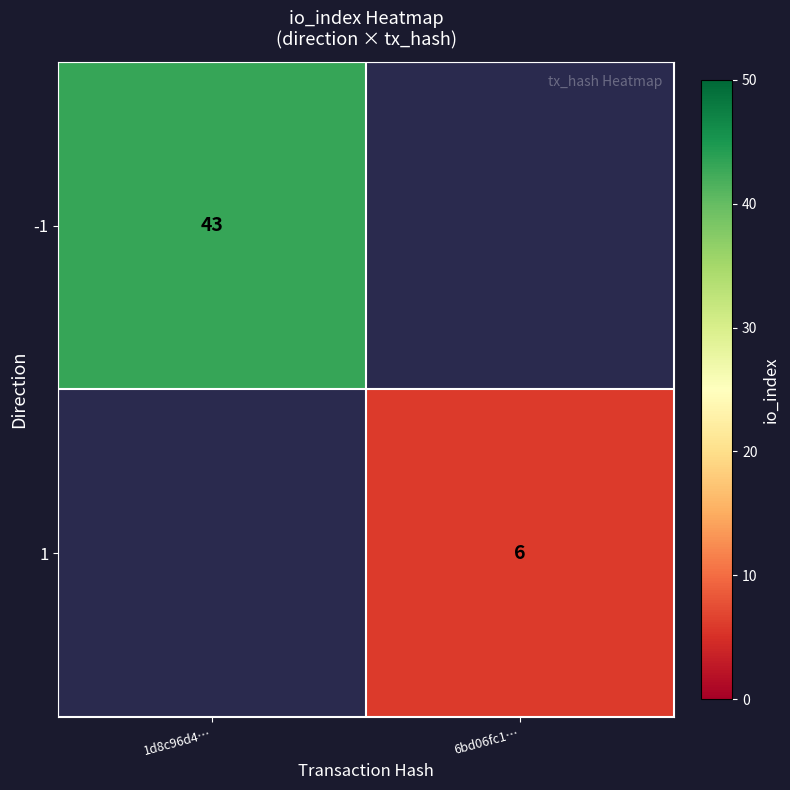

True or false: 1 has a value of 6 at 6bd06fc1….

True